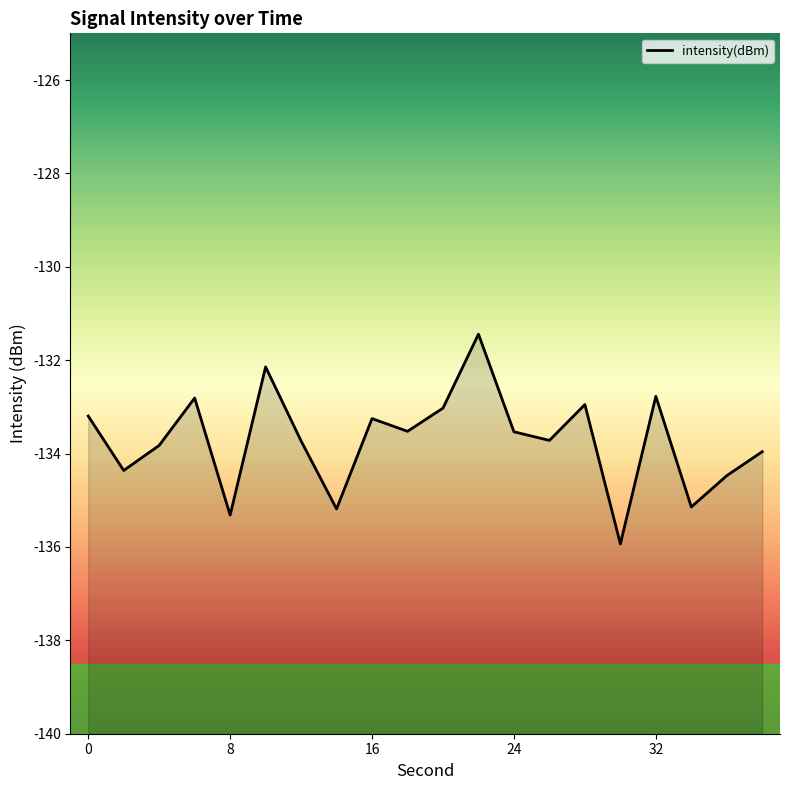

What is the approximate value at 26?

-133.7